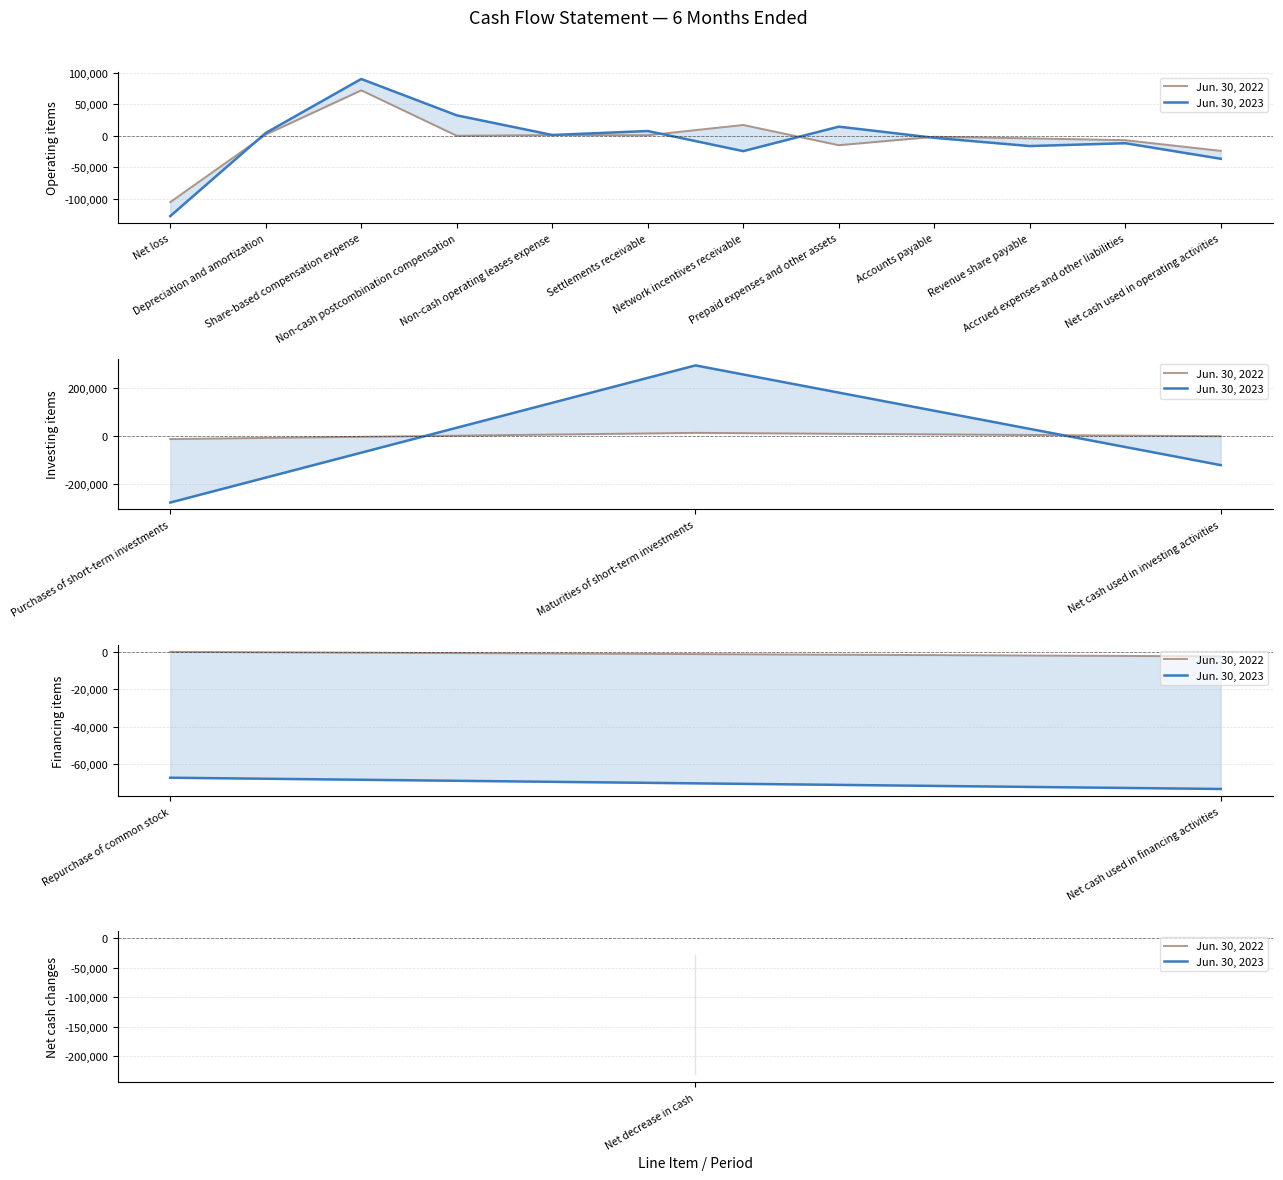

Does the chart display data point markers on the line(s)?

No